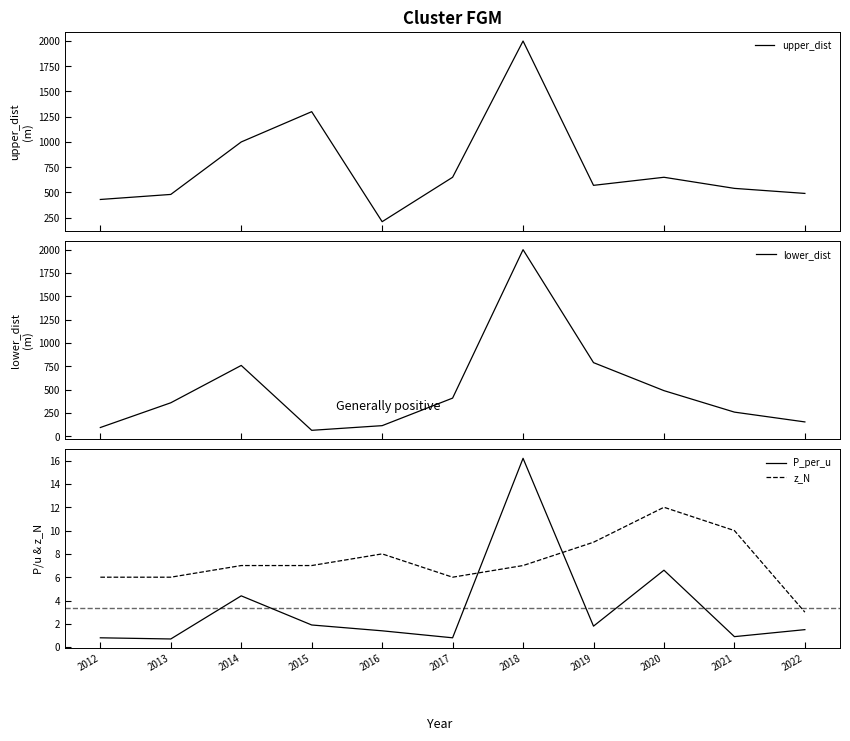

Rank the series at 2020 from lowest to highest value.

P_per_u, z_N, lower_dist, upper_dist